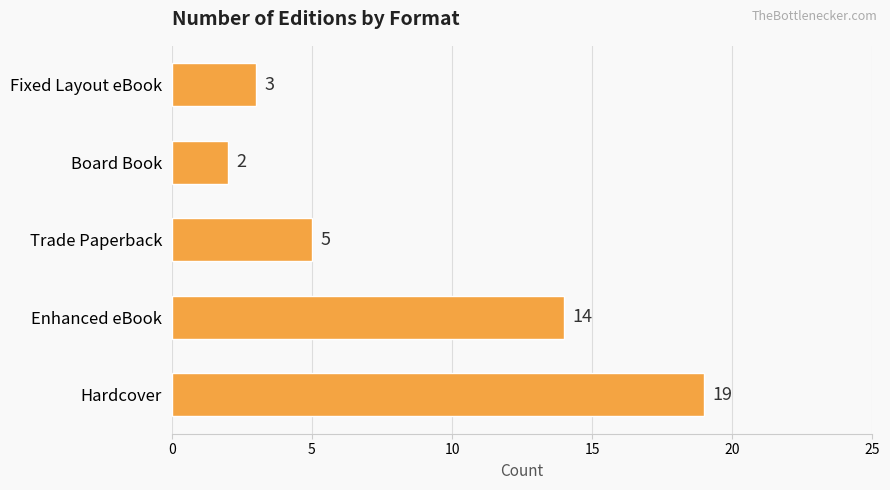

What is the difference between the maximum and minimum values?

17